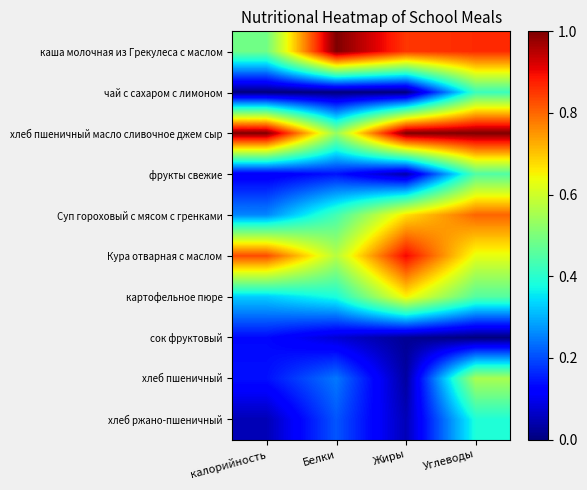

At калорийность, list the series in order from smallest to largest.

чай с сахаром с лимоном, хлеб ржано-пшеничный, фрукты свежие, сок фруктовый, хлеб пшеничный, Суп гороховый с мясом с гренками, картофельное пюре, каша молочная из Грекулеса с маслом, Кура отварная с маслом, хлеб пшеничный масло сливочное джем сыр